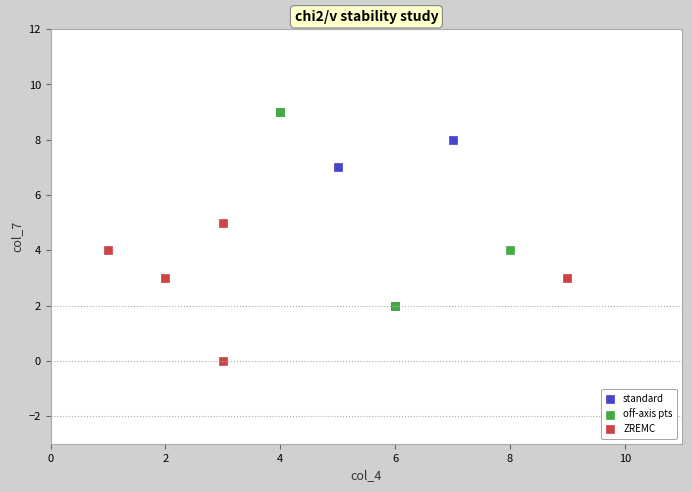

What are all the series names shown in the legend?

standard, off-axis pts, ZREMC